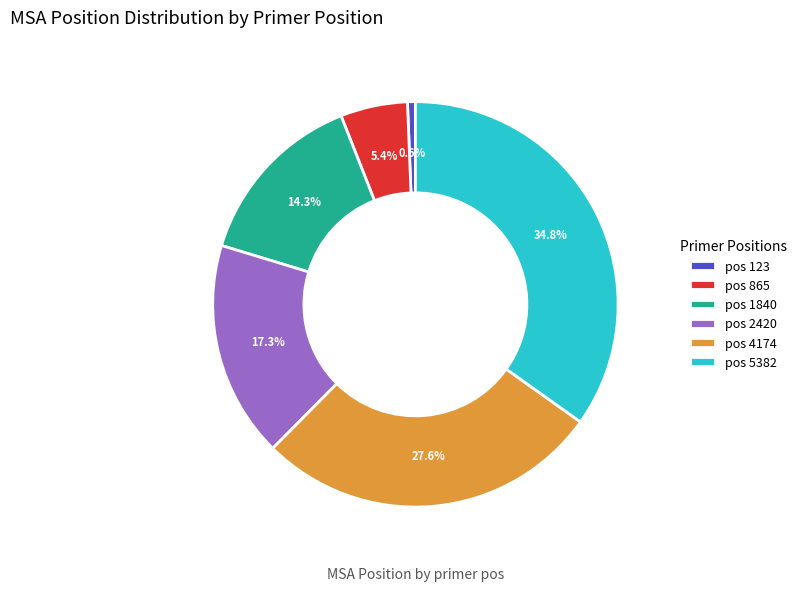

Rank the categories by value from highest to lowest.

pos 5382, pos 4174, pos 2420, pos 1840, pos 865, pos 123